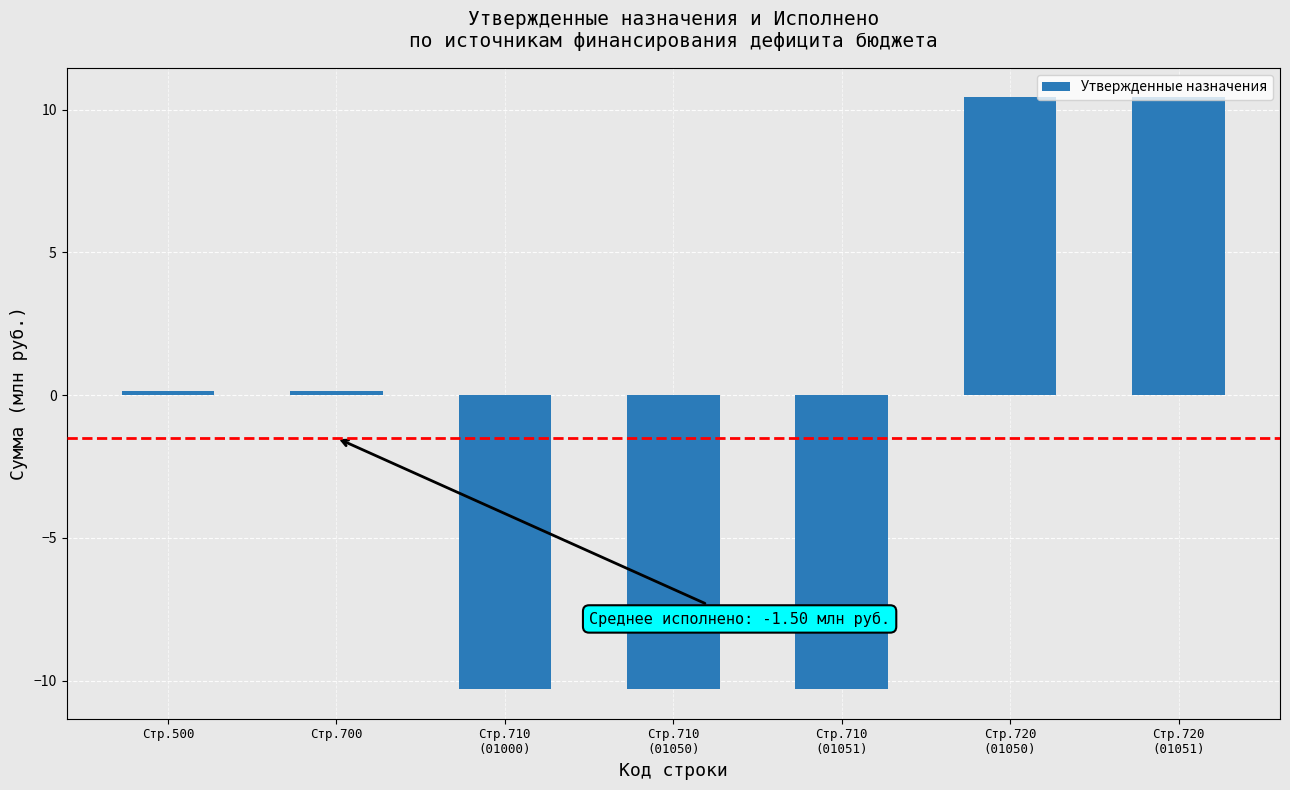

What position from the right is Стр.700?

6